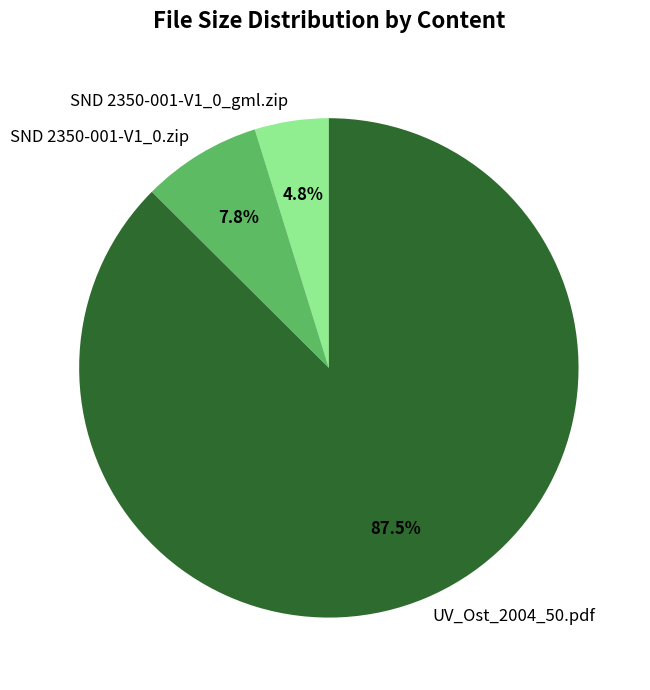

To the nearest percent, what percentage of the pie is SND 2350-001-V1_0.zip?

8%